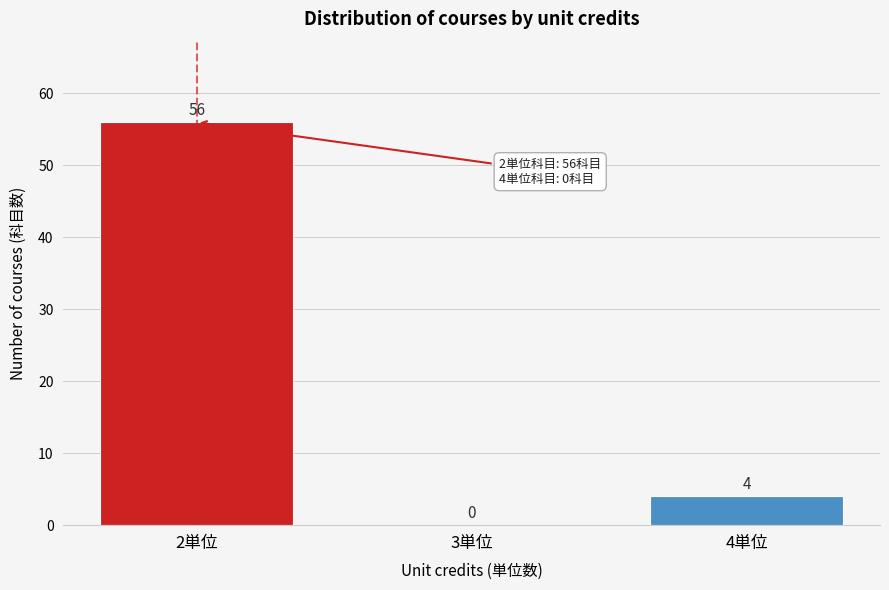

Reading right to left, list all the values displayed in this chart.

4単位=4	3単位=0	2単位=56